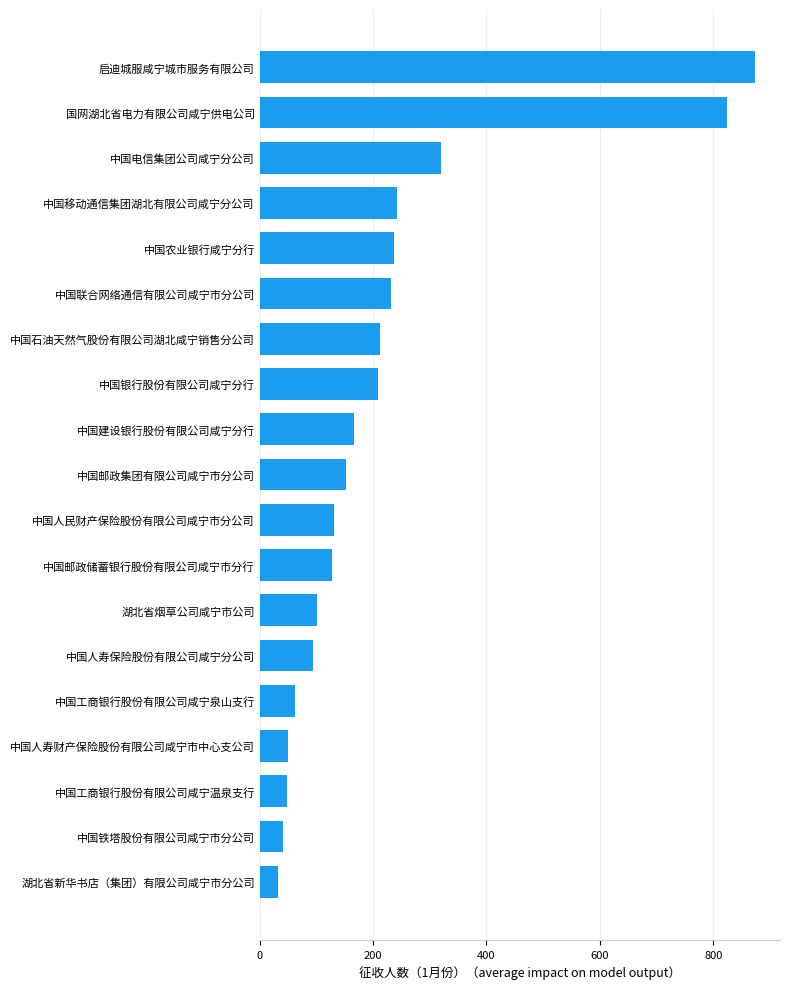

True or false: the data shows 211 at 中国邮政集团有限公司咸宁市分公司.

False